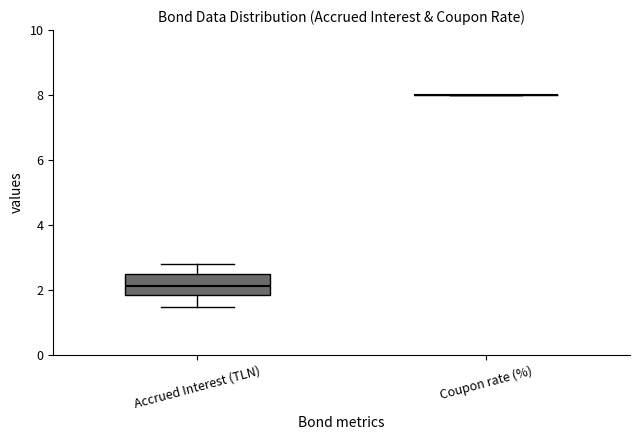

Reading left to right, transcribe this box plot: for each box, give where its median line is, the range the box spans, and where its two whiskers end, as read against the y-axis. The values are not printed on the chart, so give them approximately, as read against the axis.

Accrued Interest (TLN): median 2.2, box 1.8 to 2.4, whiskers 1.4 to 2.8
Coupon rate (%): box collapsed to a line at 8.0, whiskers 8.0 to 8.0